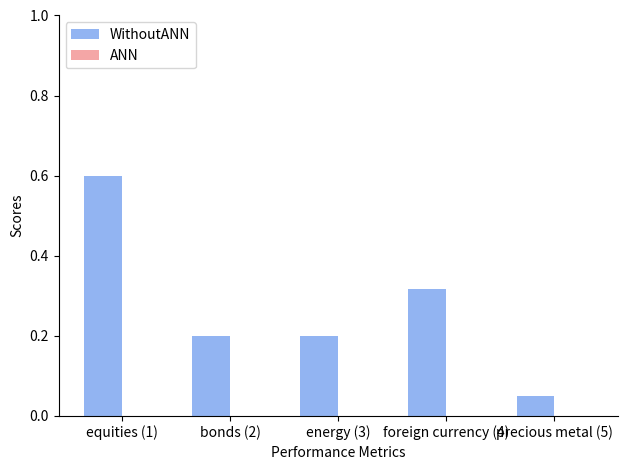

Which has a higher value, precious metal (5) or equities (1)?

equities (1)